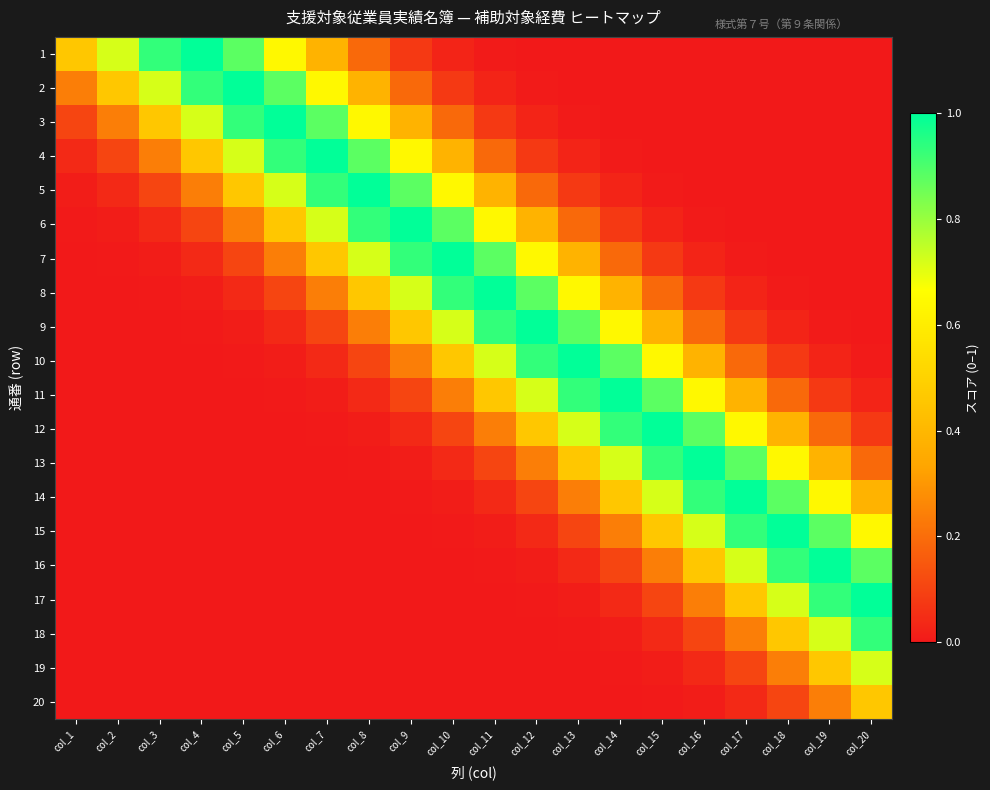

Rank the series by their maximum value, from lowest to highest.

20, 19, 18, 1, 2, 3, 4, 5, 6, 7, 8, 9, 10, 11, 12, 13, 14, 15, 16, 17